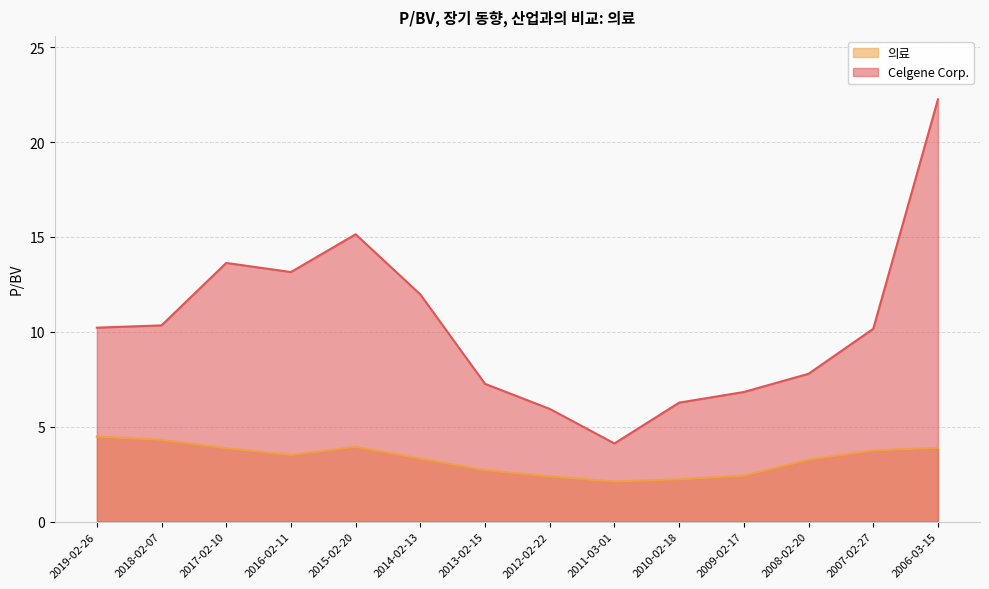

The Celgene Corp. series shows 10.2 at 2007-02-27. True or false?

True